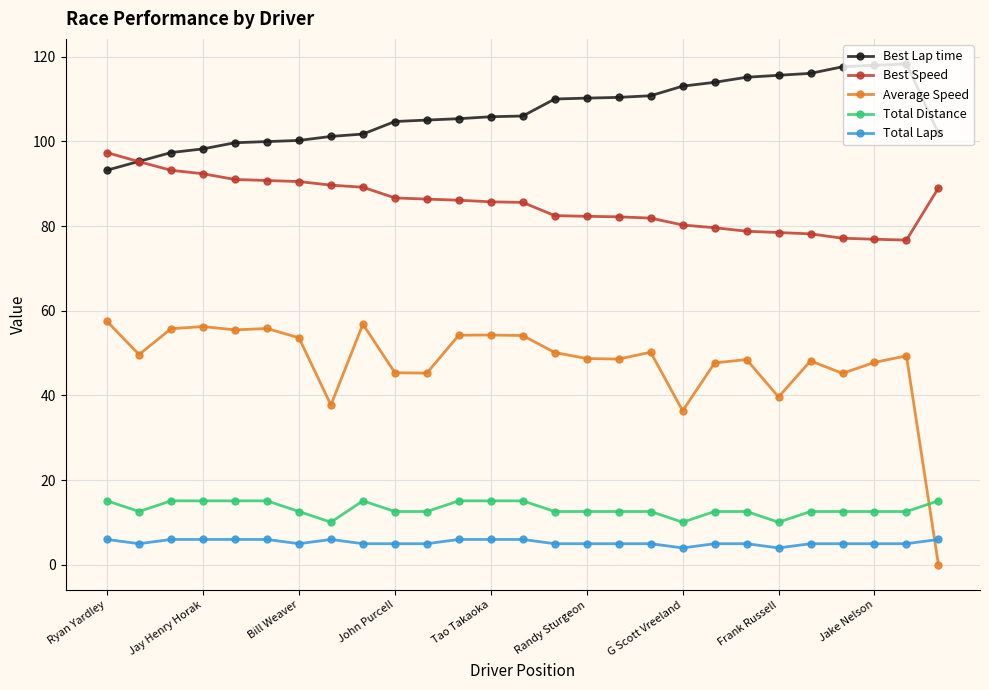

What is the value of the Average Speed point at the 15th from the left?

50.1